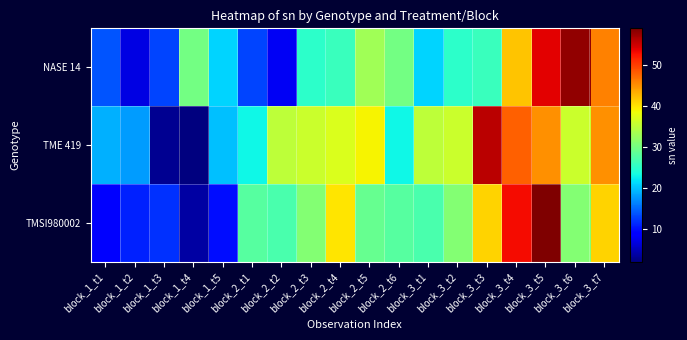

Count the number of categories in the chart.

18